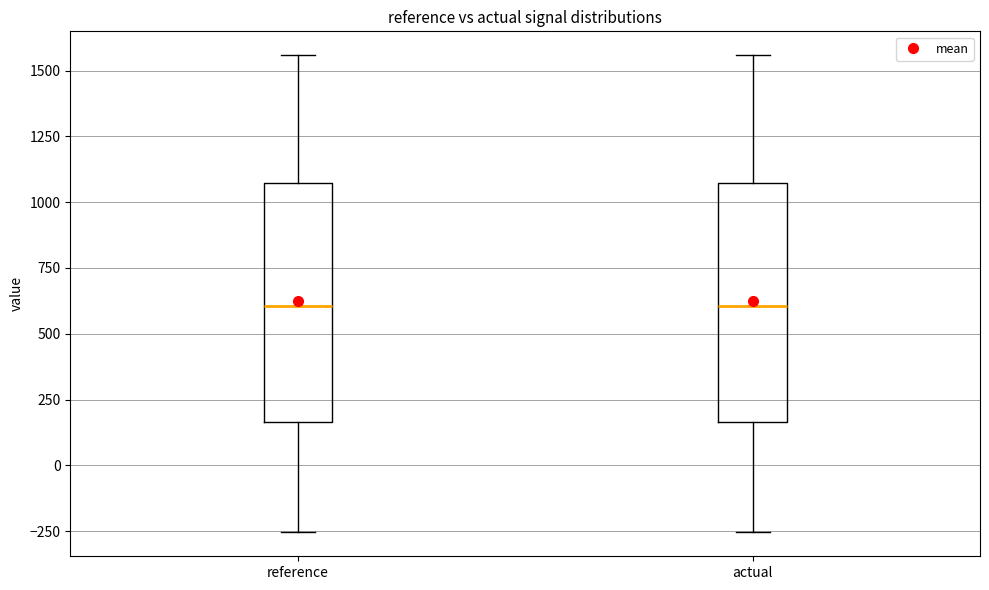

Reading left to right, transcribe this box plot: for each box, give where its median line is, the range the box spans, and where its two whiskers end, as read against the y-axis. The values are not printed on the chart, so give them approximately, as read against the axis.

reference: median 600, box 150 to 1050, whiskers -250 to 1550
actual: median 600, box 150 to 1050, whiskers -250 to 1550